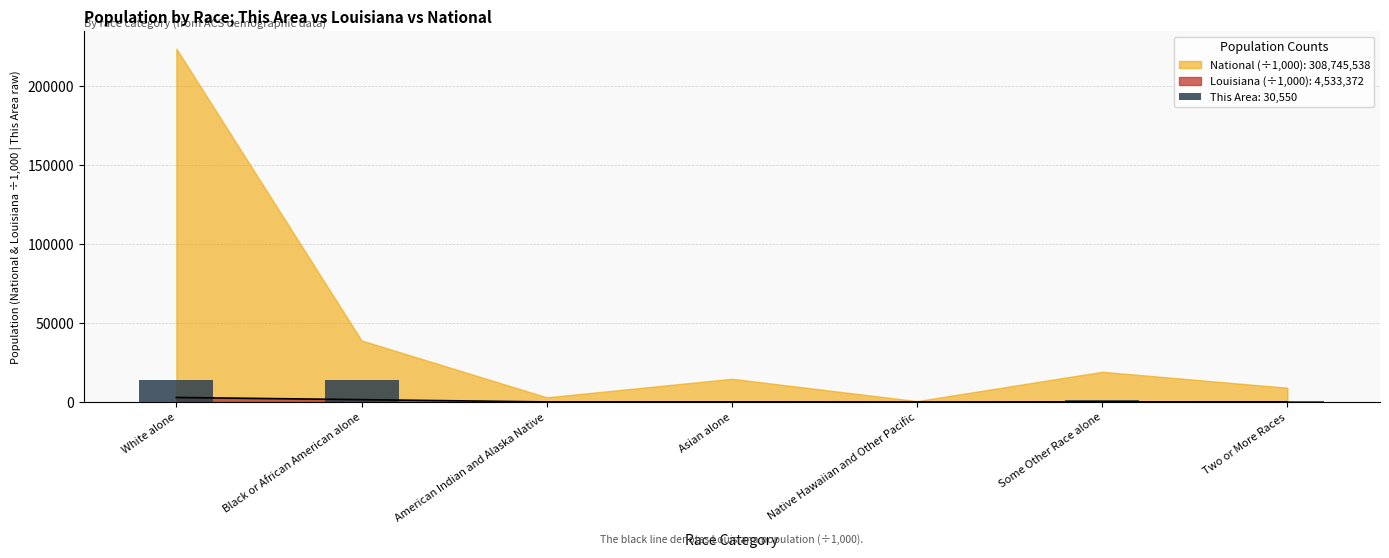

True or false: Louisiana has a value of 1452.4 at Black or African American alone.

True